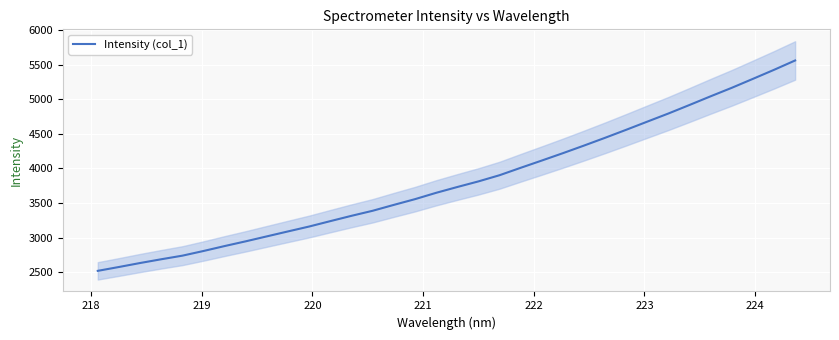

Reading left to right, list all the values displayed in this chart.

2517.5	2573.2	2630.8	2685.2	2737.2	2805.0	2876.5	2945.2	3017.0	3088.7	3159.5	3237.6	3314.3	3387.3	3472.3	3555.2	3646.9	3730.8	3812.0	3901.5	4008.8	4113.9	4220.7	4330.7	4443.5	4559.5	4677.7	4795.4	4918.9	5044.4	5167.1	5296.4	5427.0	5562.6